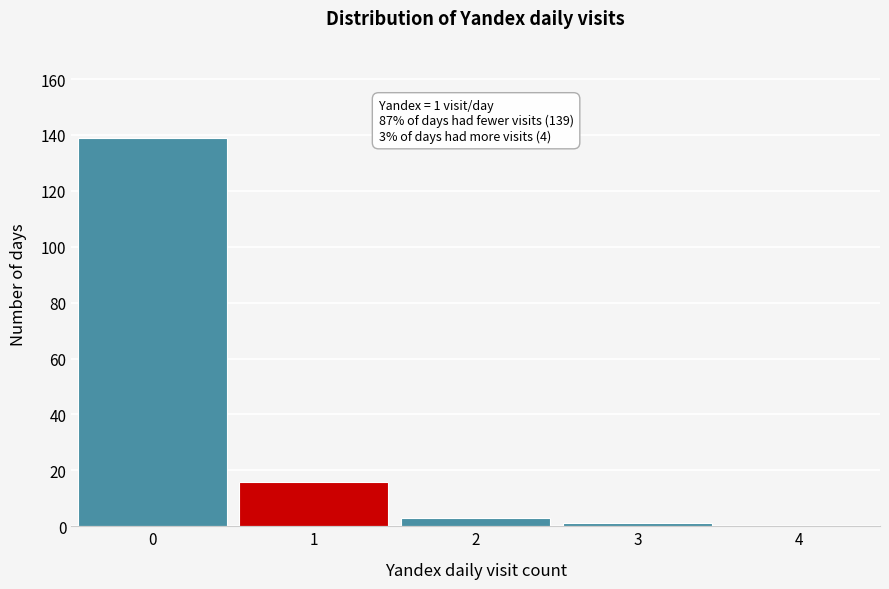

Reading left to right, what are all the values shown in this chart?

0=139	1=16	2=3	3=1	4=0